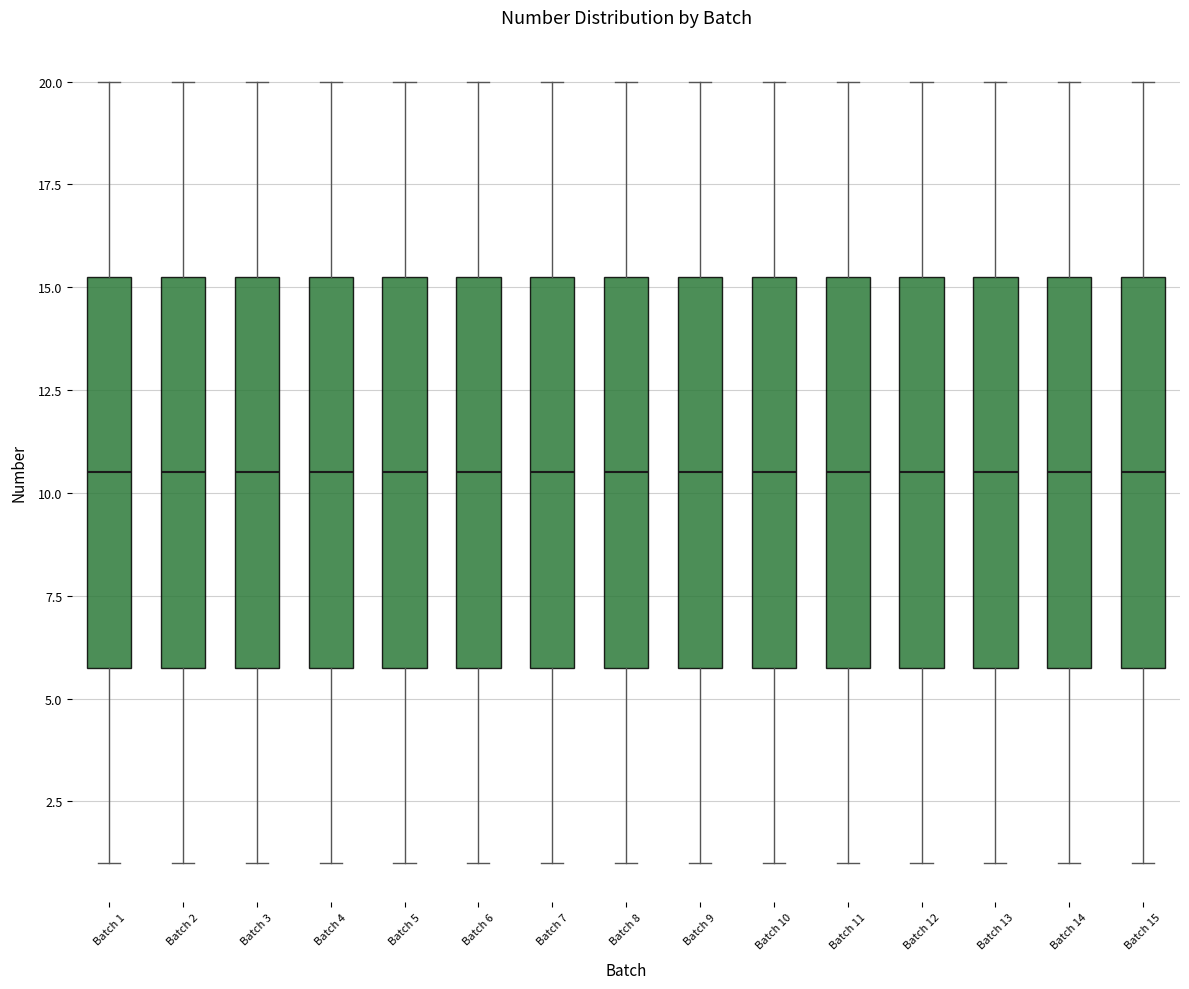

Reading left to right, transcribe this box plot: for each box, give where its median line is, the range the box spans, and where its two whiskers end, as read against the y-axis. The values are not printed on the chart, so give them approximately, as read against the axis.

Batch 1: median 10.5, box 6.0 to 15.5, whiskers 1.0 to 20.0
Batch 2: median 10.5, box 6.0 to 15.5, whiskers 1.0 to 20.0
Batch 3: median 10.5, box 6.0 to 15.5, whiskers 1.0 to 20.0
Batch 4: median 10.5, box 6.0 to 15.5, whiskers 1.0 to 20.0
Batch 5: median 10.5, box 6.0 to 15.5, whiskers 1.0 to 20.0
Batch 6: median 10.5, box 6.0 to 15.5, whiskers 1.0 to 20.0
Batch 7: median 10.5, box 6.0 to 15.5, whiskers 1.0 to 20.0
Batch 8: median 10.5, box 6.0 to 15.5, whiskers 1.0 to 20.0
Batch 9: median 10.5, box 6.0 to 15.5, whiskers 1.0 to 20.0
Batch 10: median 10.5, box 6.0 to 15.5, whiskers 1.0 to 20.0
Batch 11: median 10.5, box 6.0 to 15.5, whiskers 1.0 to 20.0
Batch 12: median 10.5, box 6.0 to 15.5, whiskers 1.0 to 20.0
Batch 13: median 10.5, box 6.0 to 15.5, whiskers 1.0 to 20.0
Batch 14: median 10.5, box 6.0 to 15.5, whiskers 1.0 to 20.0
Batch 15: median 10.5, box 6.0 to 15.5, whiskers 1.0 to 20.0